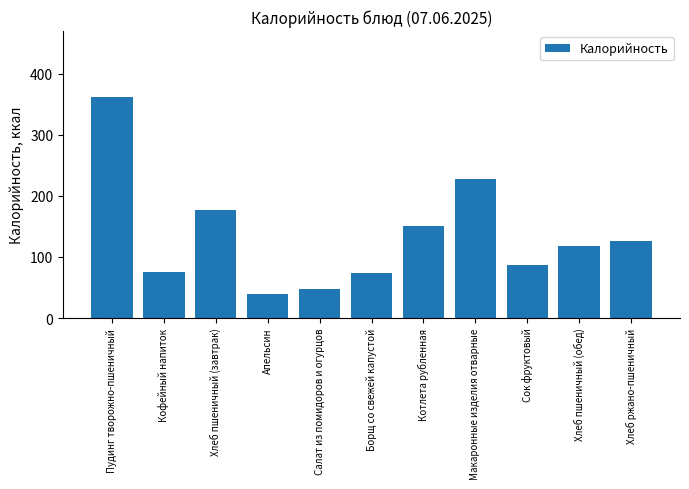

What is the minimum value shown in the chart?

40.0